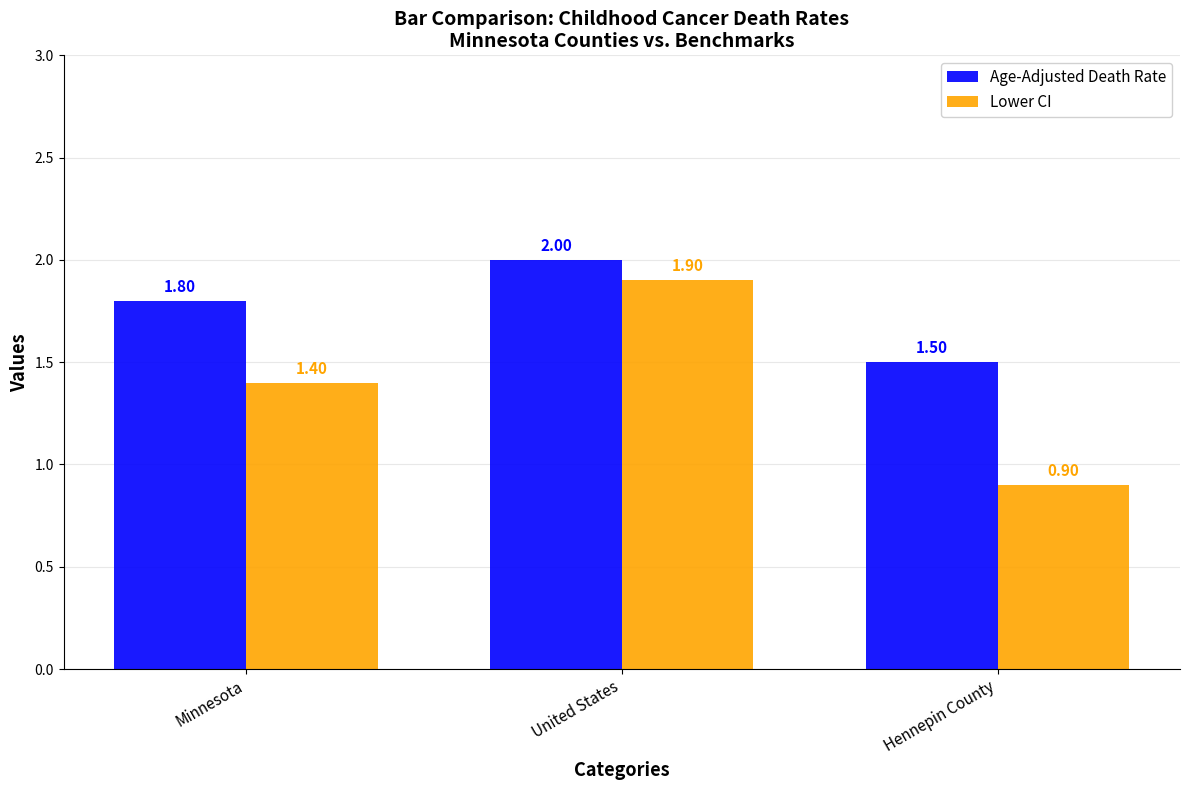

How many Age-Adjusted Death Rate values are between 1 and 2?

3